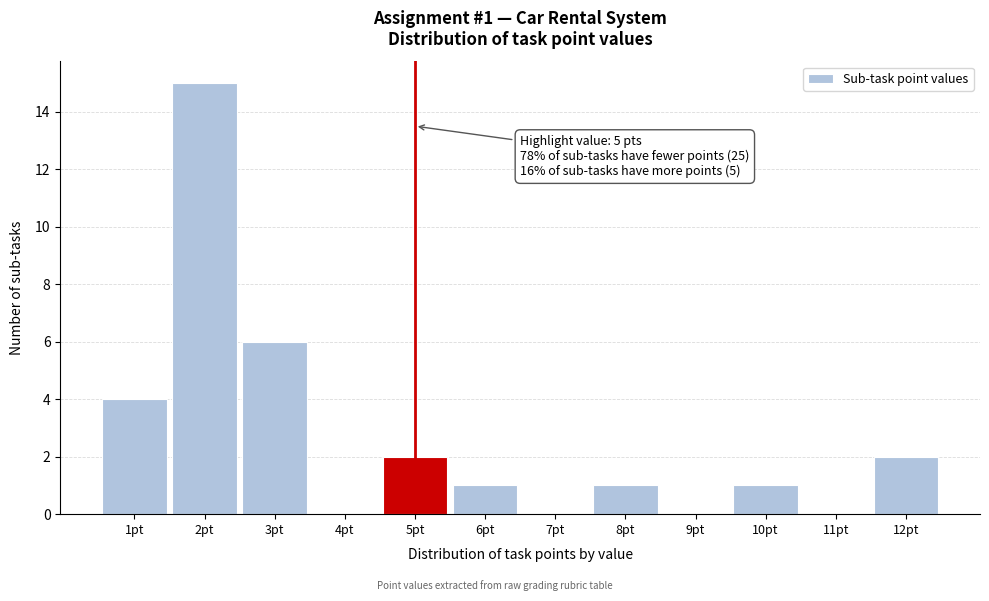

Reading left to right, extract all data points from this chart.

1pt=4	2pt=15	3pt=6	4pt=0	5pt=2	6pt=1	7pt=0	8pt=1	9pt=0	10pt=1	11pt=0	12pt=2